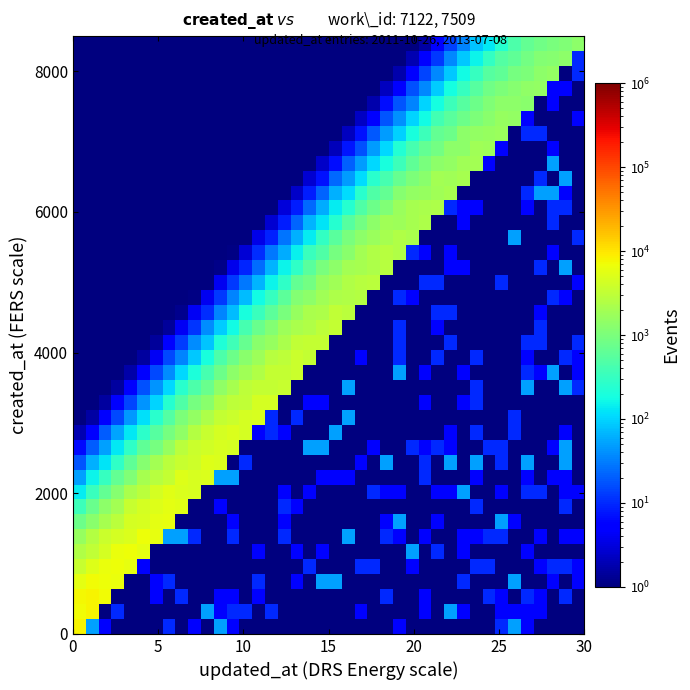

Count the number of data series in this chart.

40